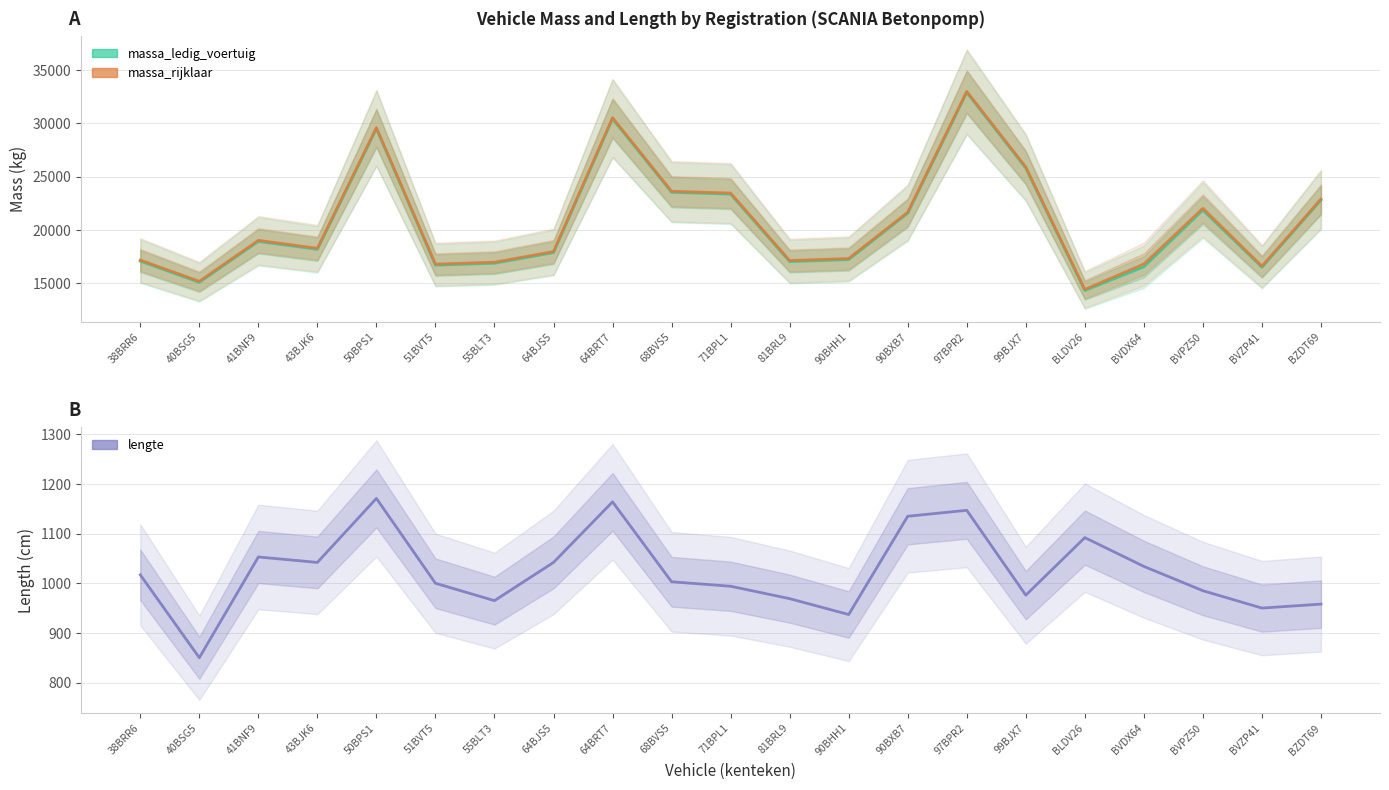

Does the chart display data point markers on the line(s)?

No